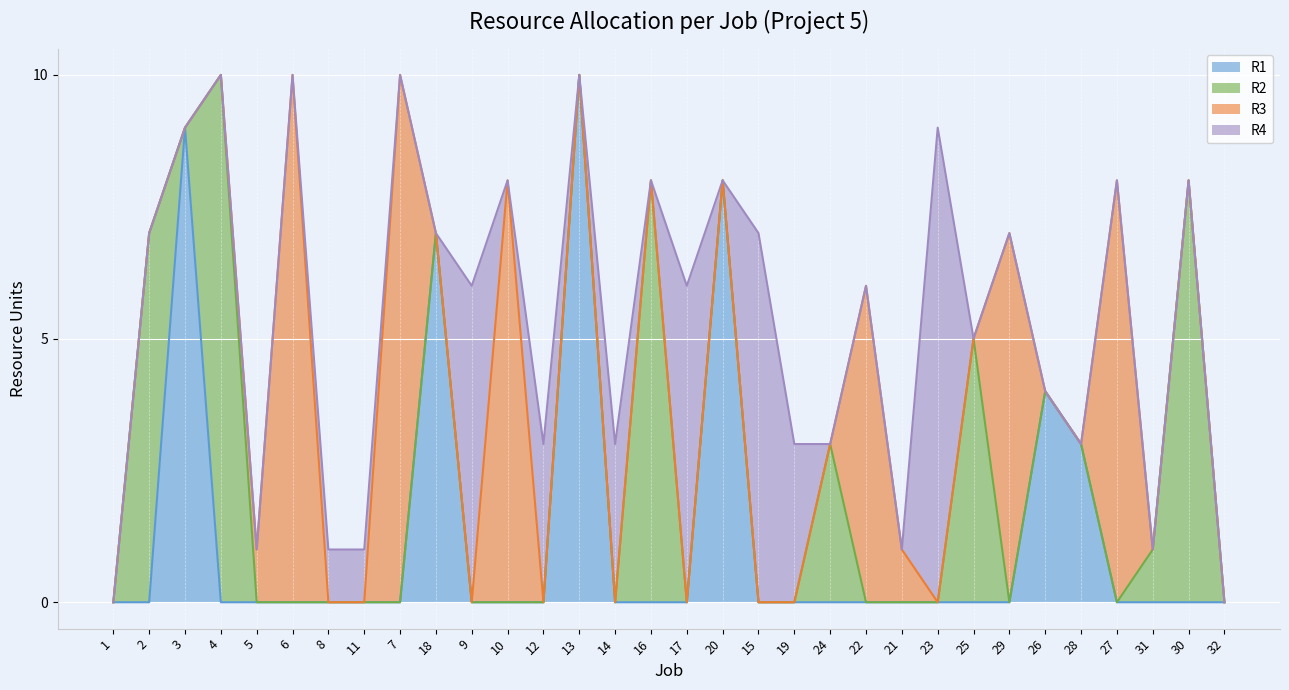

Which series has the largest total across all categories?

R3